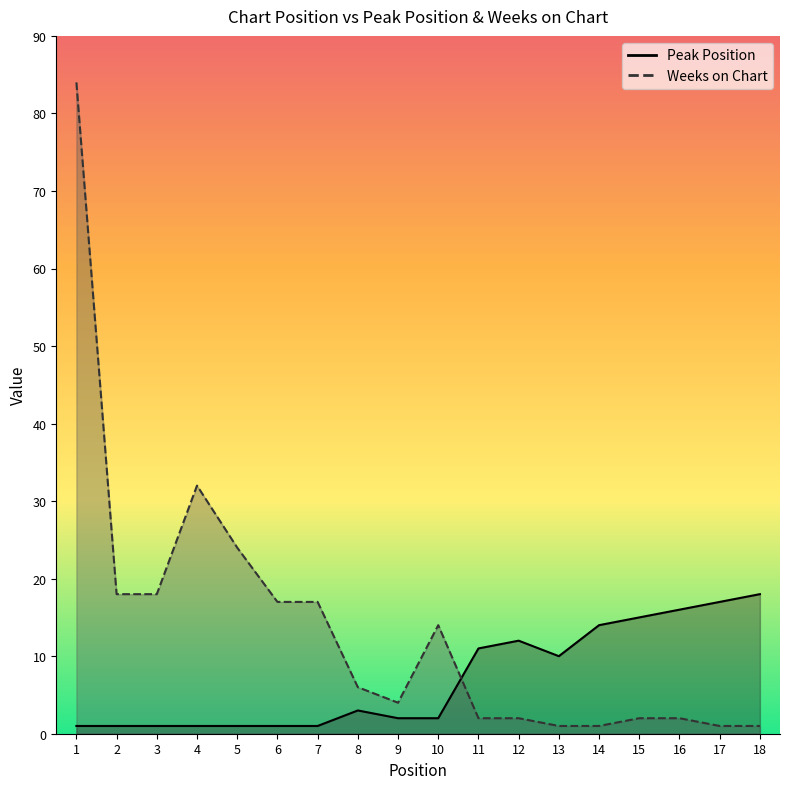

Which series ends up on top after the final intersection of Peak Position and Weeks on Chart?

Peak Position